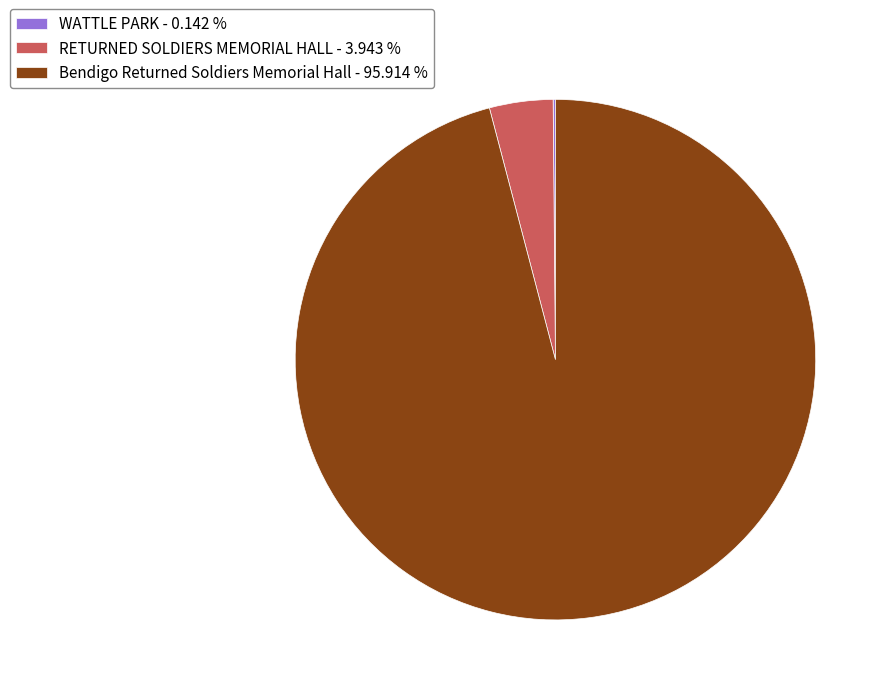

Which has a higher value, RETURNED SOLDIERS MEMORIAL HALL - 3.943 % or Bendigo Returned Soldiers Memorial Hall - 95.914 %?

Bendigo Returned Soldiers Memorial Hall - 95.914 %